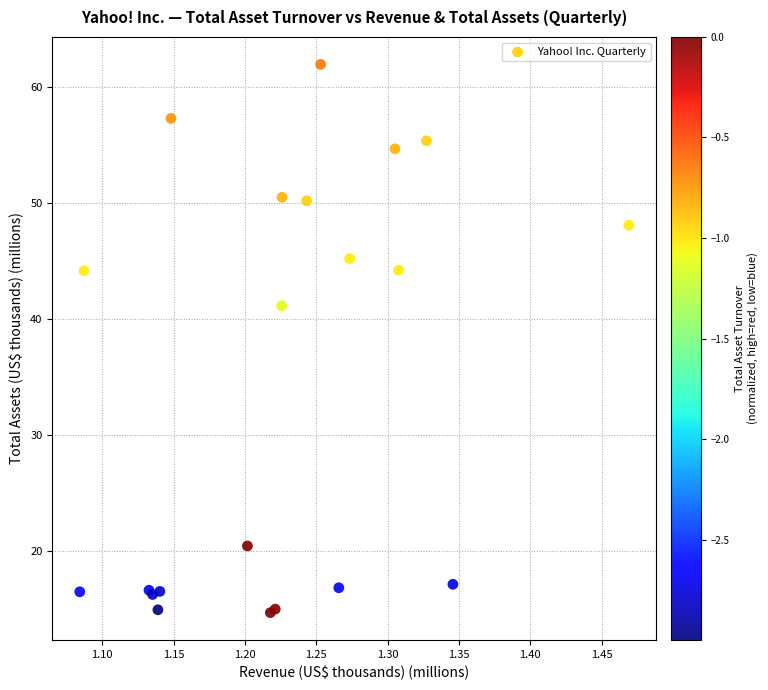

What Y value in the scatter plot is closest to 38?

41.1